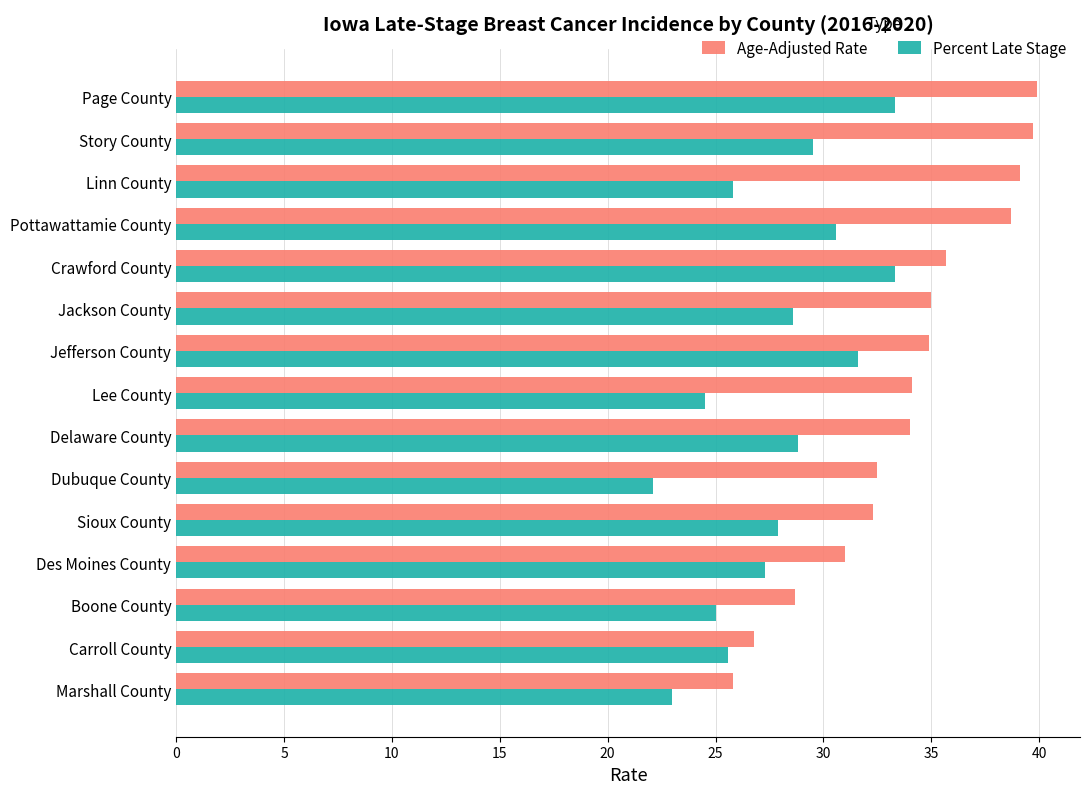

The Percent Late Stage series shows 30.8 at Dubuque County. True or false?

False